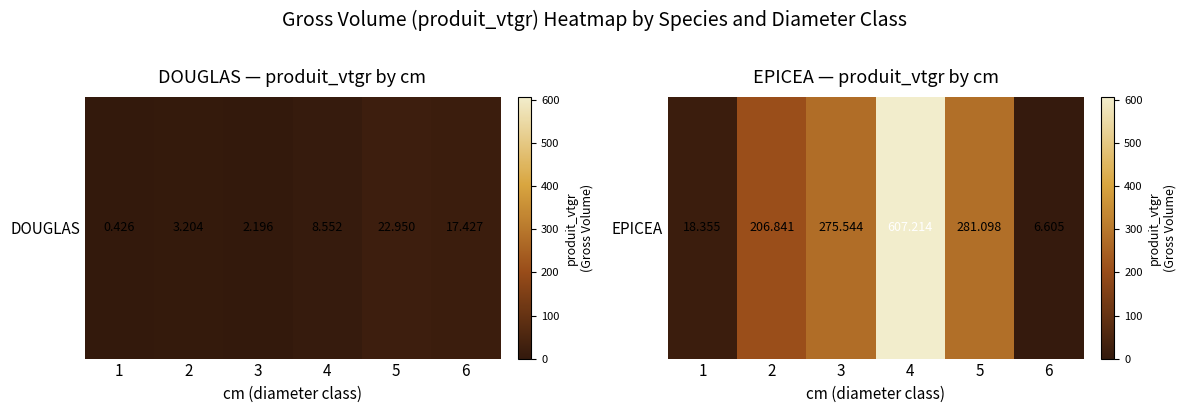

At which label is the value closest to 306?

5